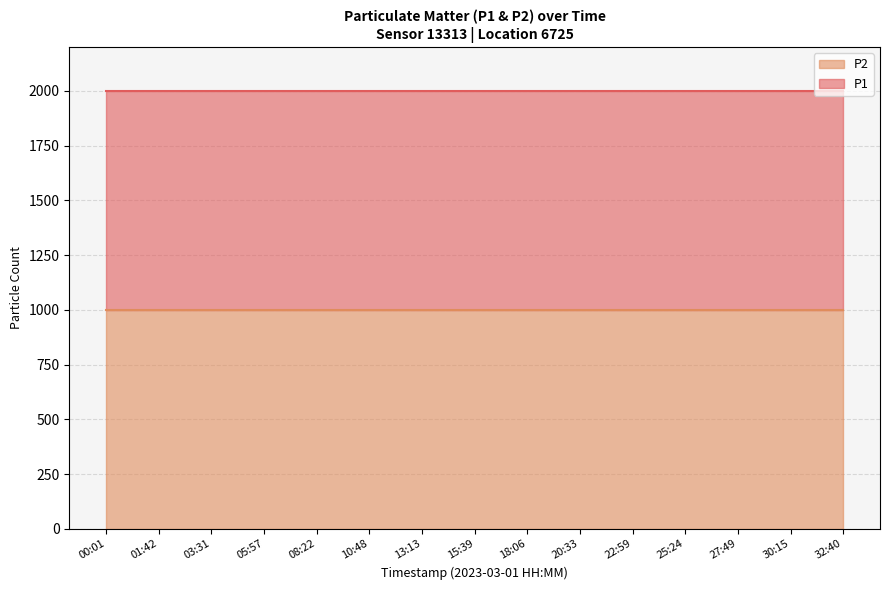

Which label corresponds to the smallest value in the chart?

00:01